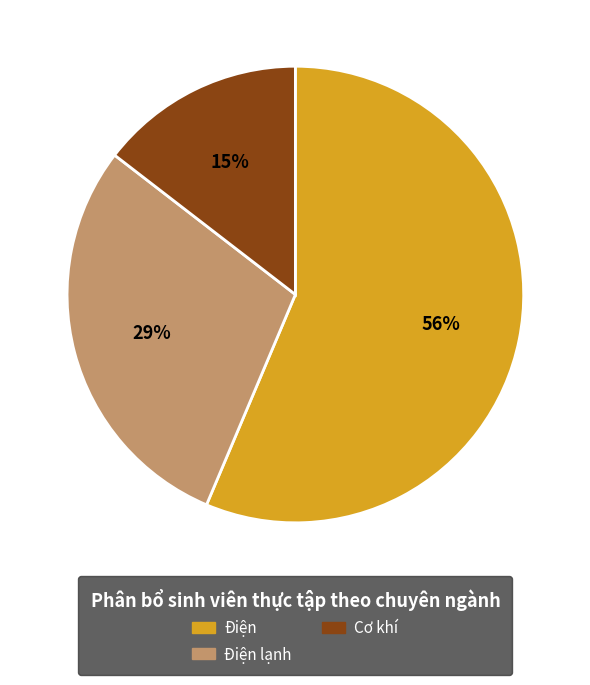

To the nearest percent, what is the average slice percentage?

33%